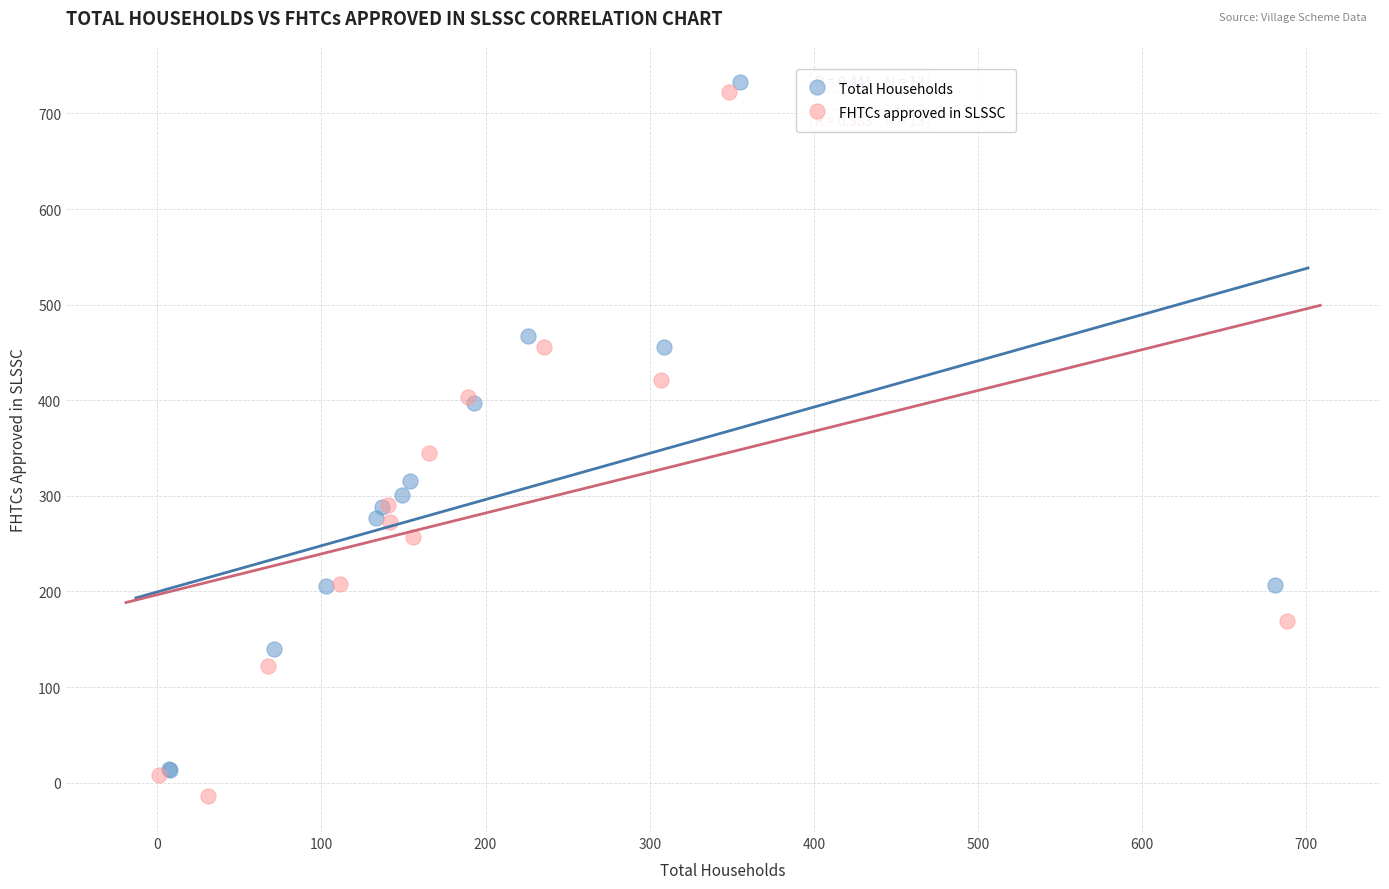

Which series reaches the maximum Y coordinate?

Total Households